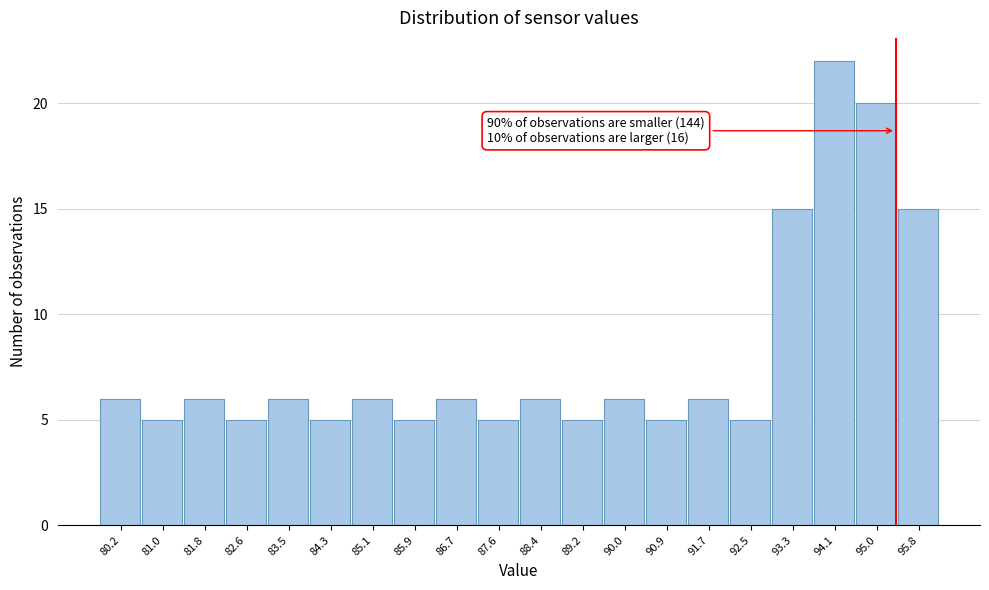

Which range on the x-axis has the tallest bar?

93.7 to 94.6